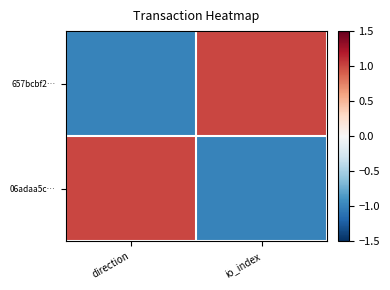

At how many categories does at least one series exceed 0?

2